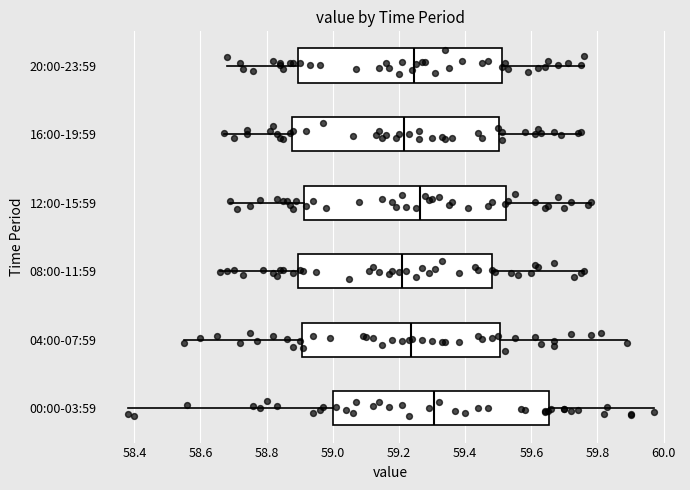

Reading bottom to top, transcribe this box plot: for each box, give where its median line is, the range the box spans, and where its two whiskers end, as read against the x-axis. The values are not printed on the chart, so give them approximately, as read against the axis.

00:00-03:59: median 59.30, box 59.00 to 59.66, whiskers 58.38 to 59.98
04:00-07:59: median 59.24, box 58.90 to 59.50, whiskers 58.56 to 59.90
08:00-11:59: median 59.22, box 58.90 to 59.48, whiskers 58.66 to 59.76
12:00-15:59: median 59.26, box 58.92 to 59.52, whiskers 58.70 to 59.78
16:00-19:59: median 59.22, box 58.88 to 59.50, whiskers 58.68 to 59.76
20:00-23:59: median 59.24, box 58.90 to 59.52, whiskers 58.68 to 59.76